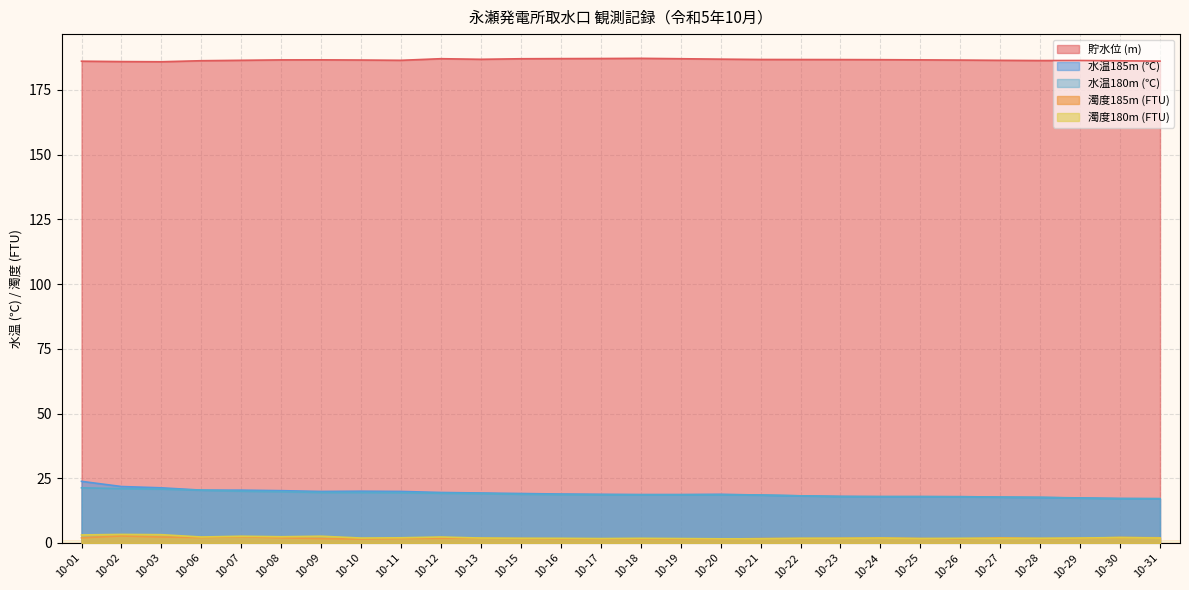

Between 10-20 and 10-29, which series saw the biggest shift?

水温185m (℃)